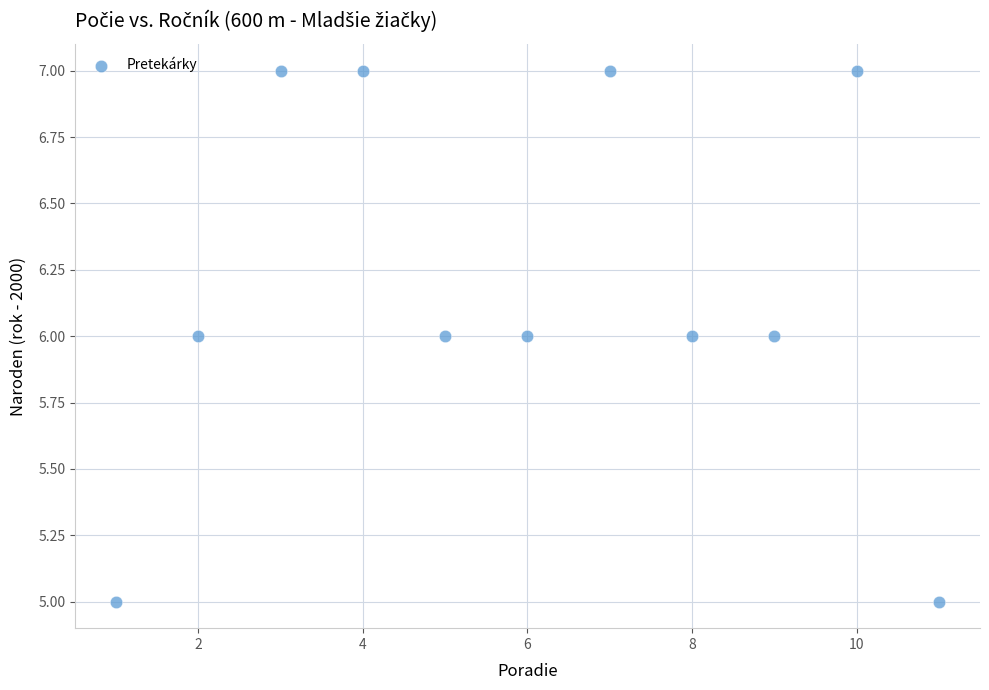

What is the average X value?

6